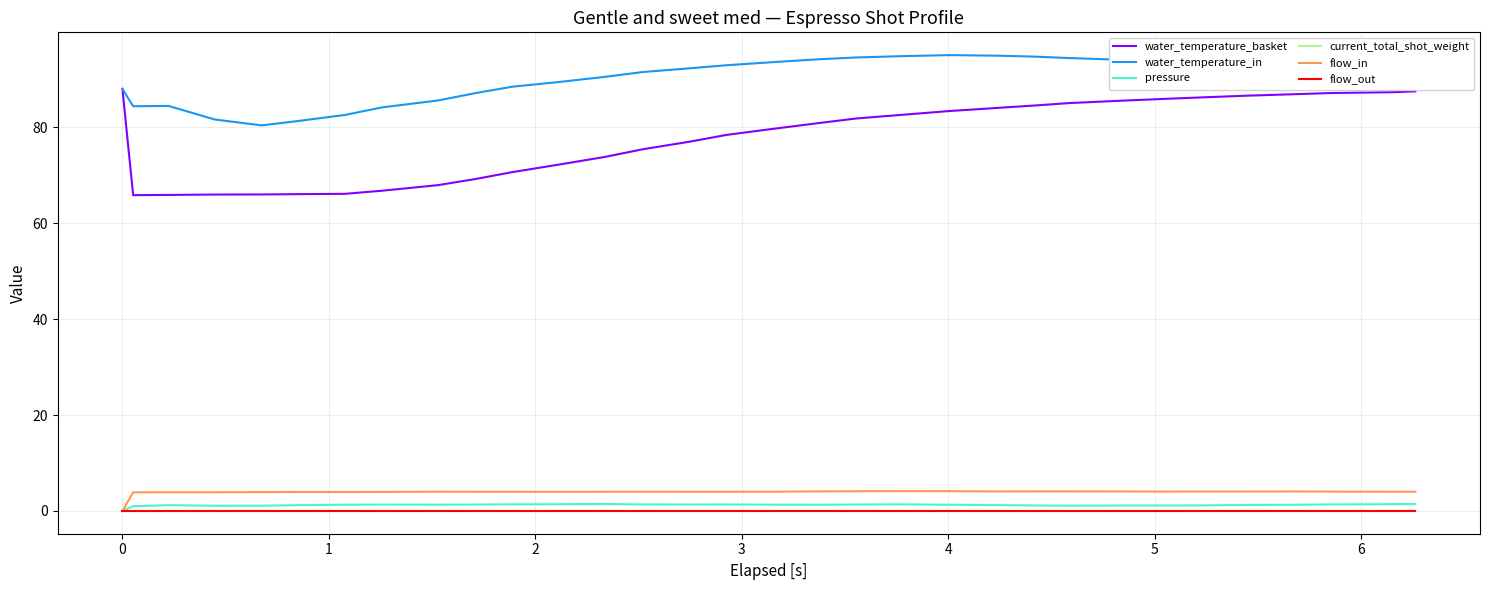

True or false: water_temperature_in and pressure cross at least once.

False